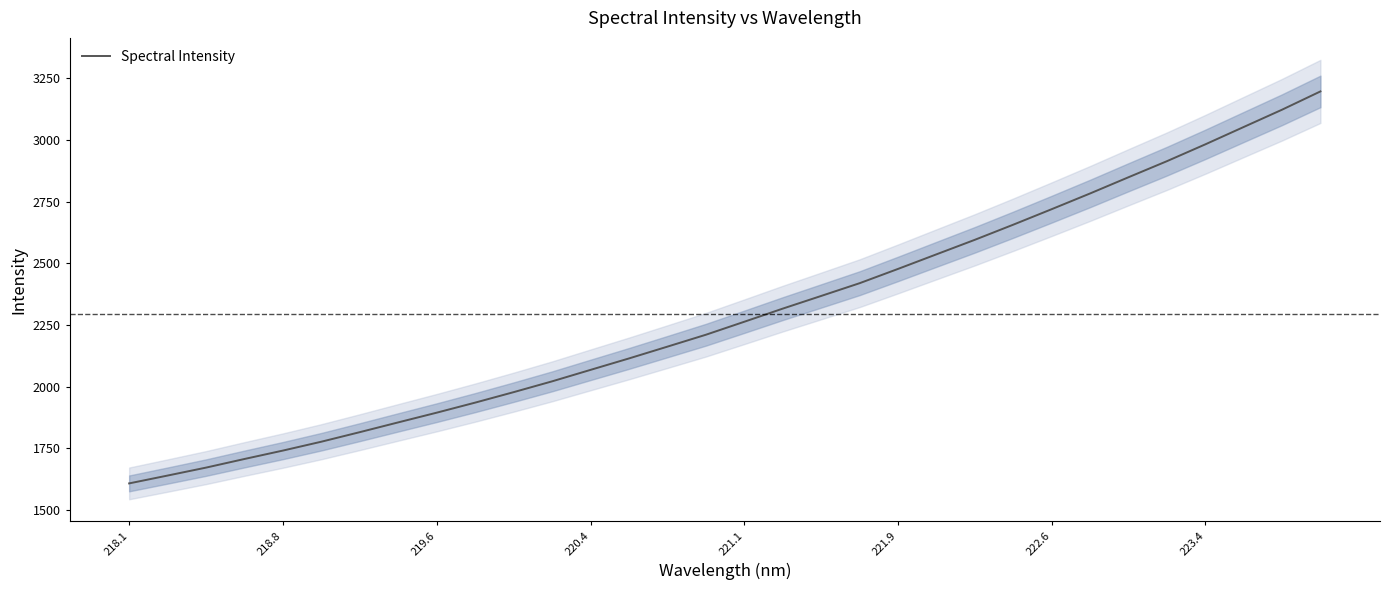

How many distinct data groups are displayed?

1